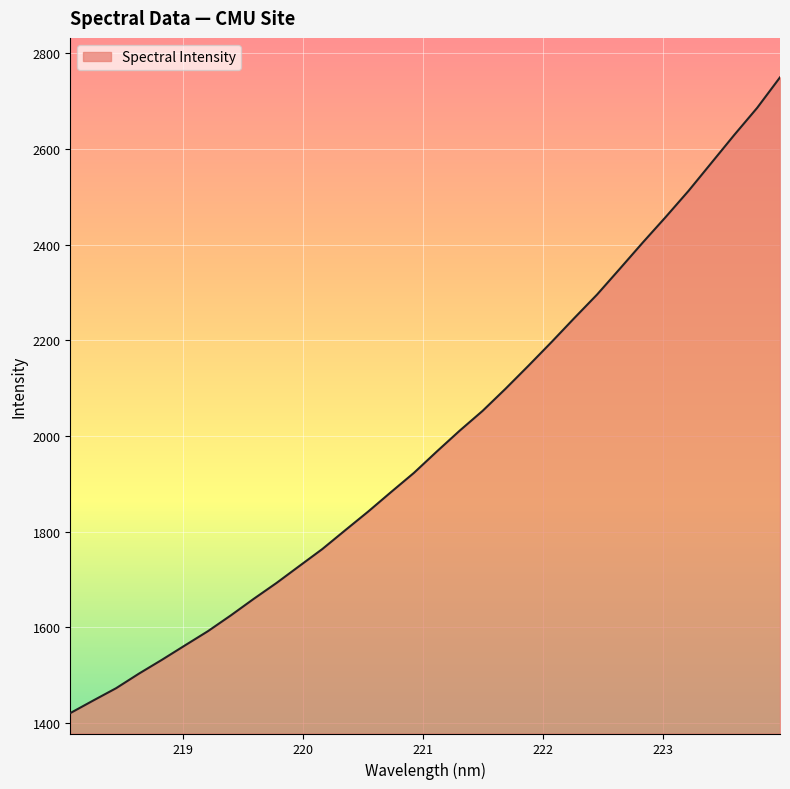

What is the difference between the maximum and minimum values?

1328.5